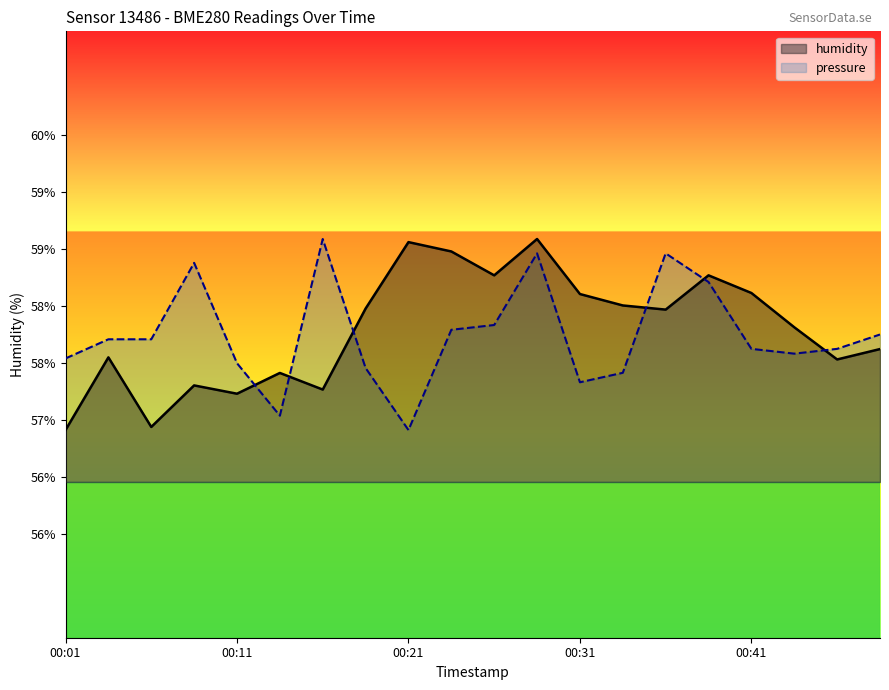

What are all the series names shown in the legend?

humidity, pressure